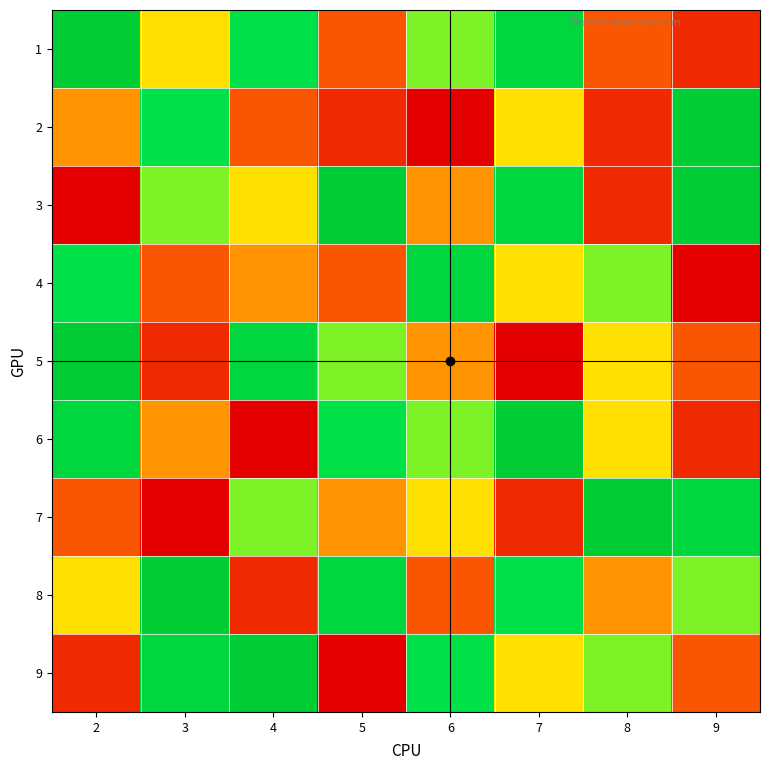

Count the number of categories in the chart.

8